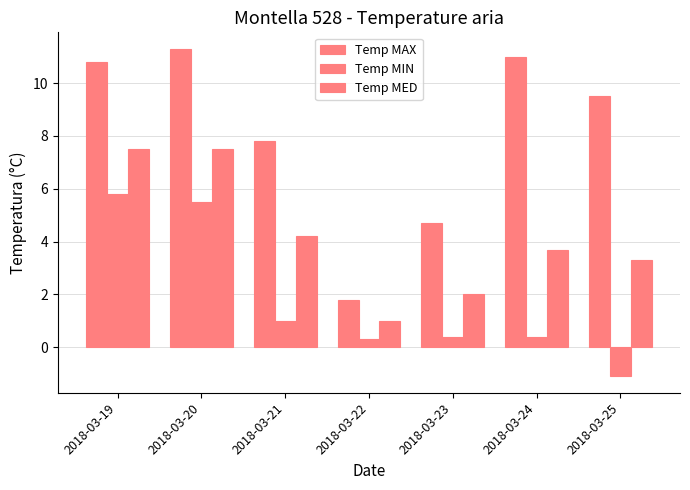

Which series has the largest total across all categories?

Temp MAX